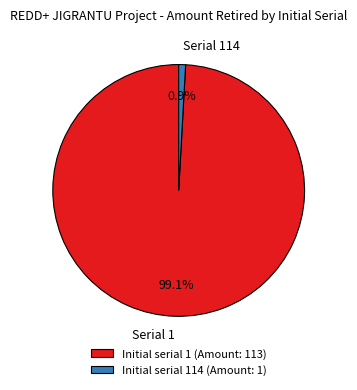

Rank the categories by value from lowest to highest.

Initial serial 114 (Amount: 1), Initial serial 1 (Amount: 113)